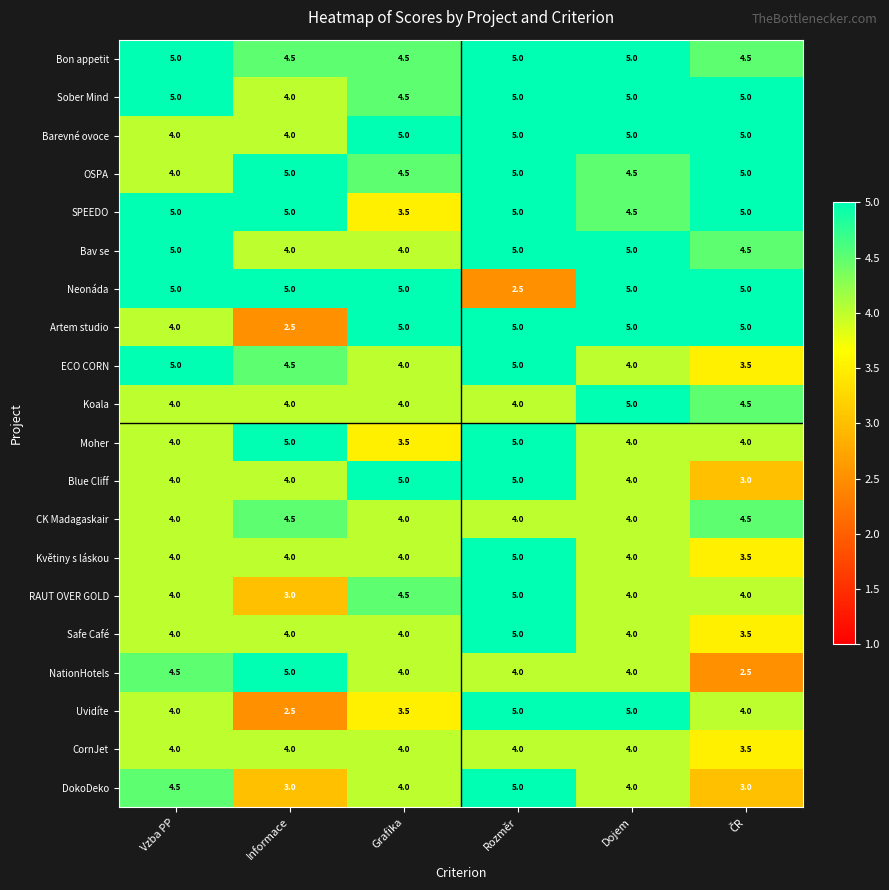

How many RAUT OVER GOLD values are between 4 and 5?

5